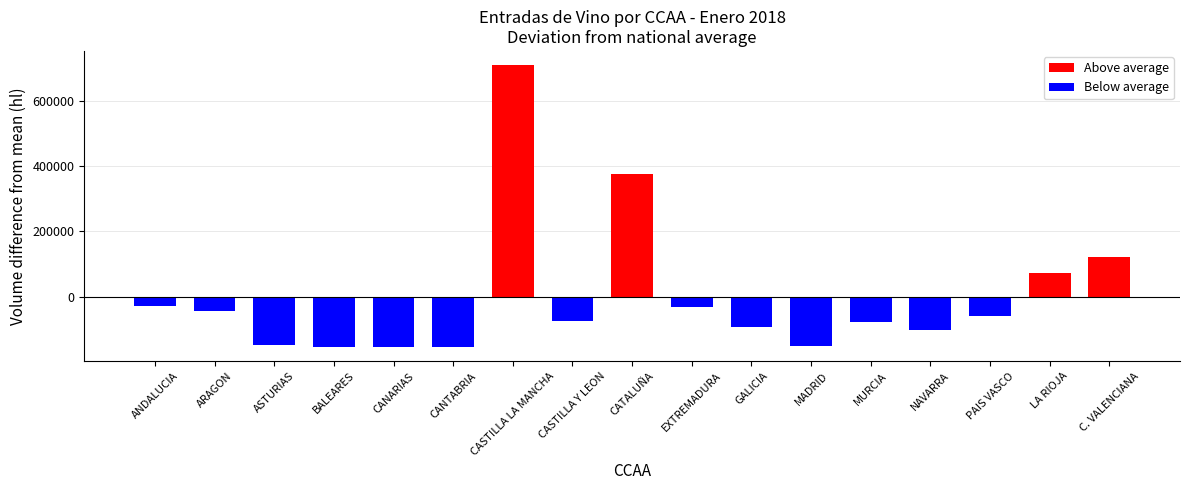

Are the bars grouped side by side (vs. stacked)?

No